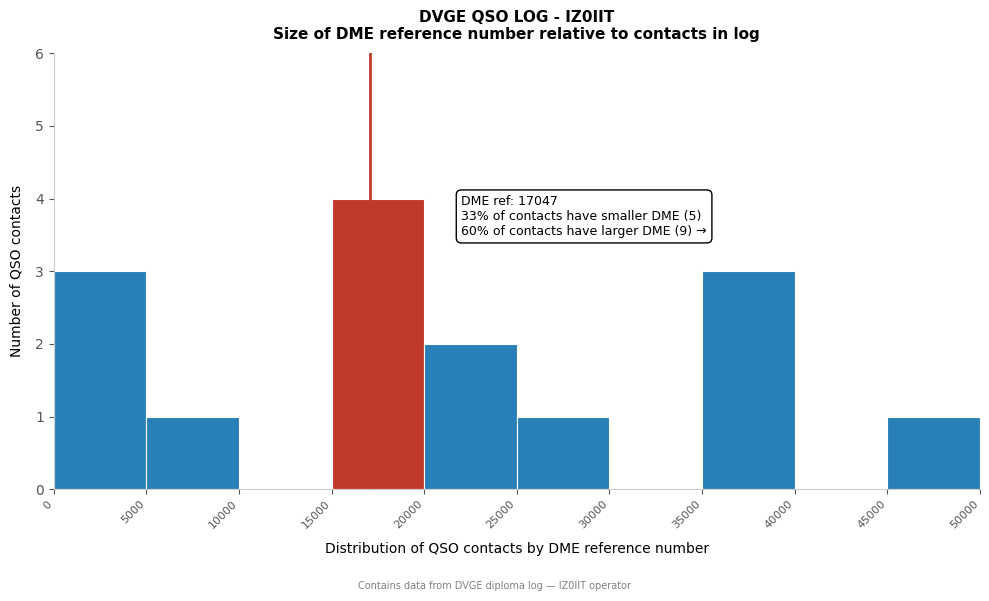

Over which range of the x-axis is the bar tallest?

15000 to 20000